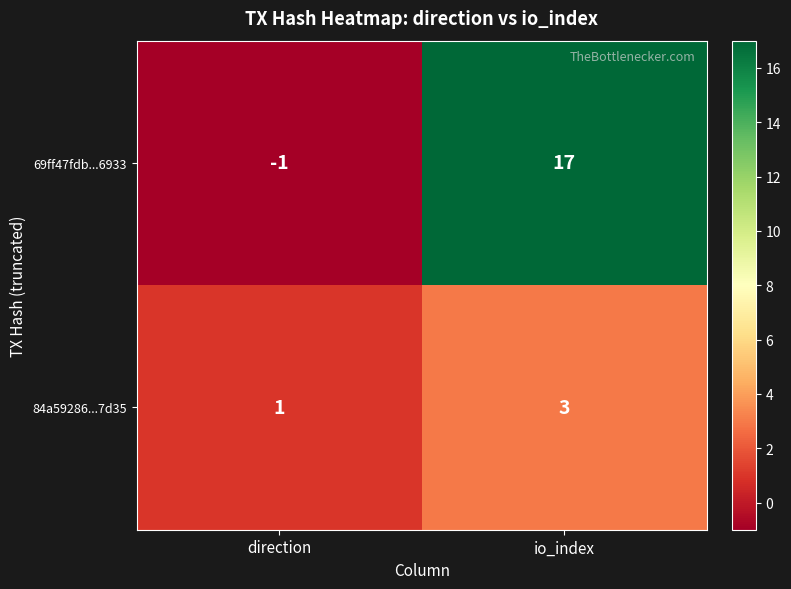

At direction, list the series in order from largest to smallest.

84a59286...7d35, 69ff47fdb...6933